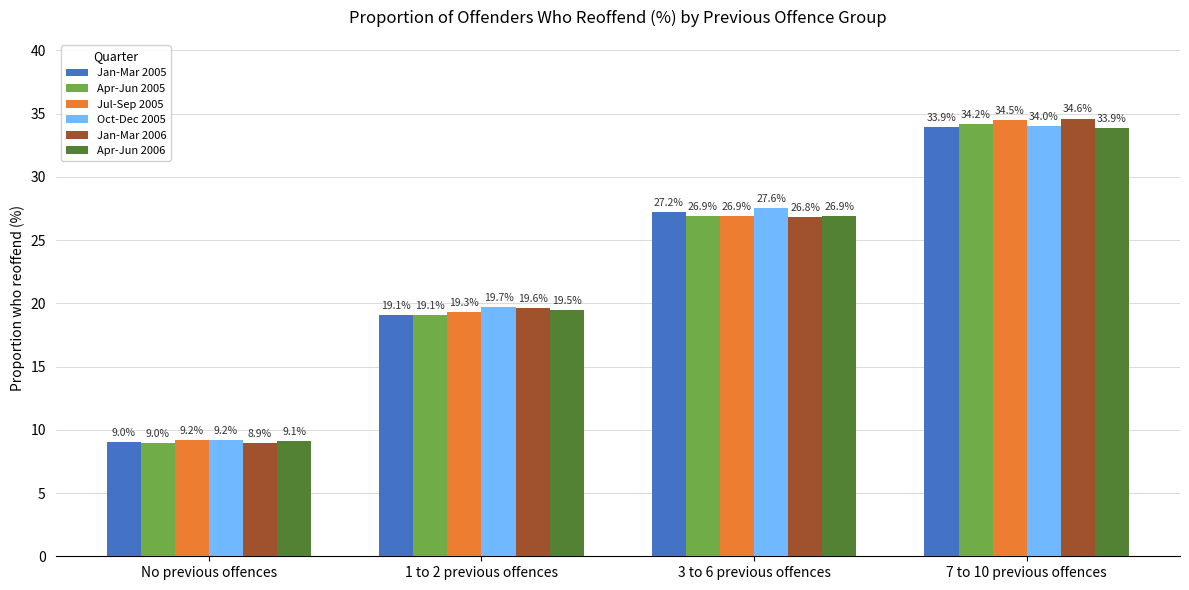

At which label is Oct-Dec 2005 closest to 21?

1 to 2 previous offences